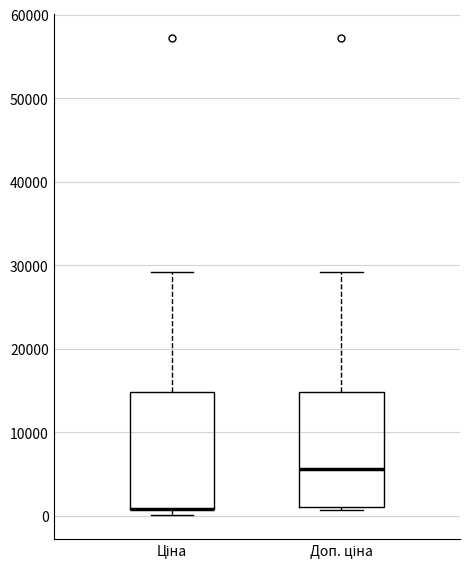

Where does the upper whisker of the box for Доп. ціна end on the y-axis? The values are not printed on the chart, so give them approximately, as read against the axis.

29000